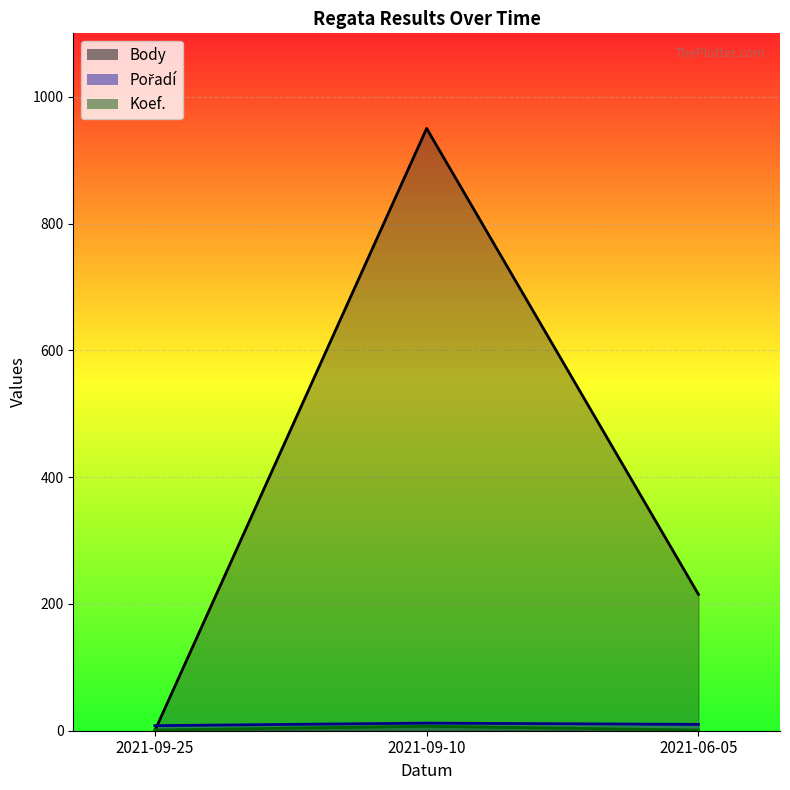

Between 2021-09-25 and 2021-06-05, which series saw the biggest shift?

Body